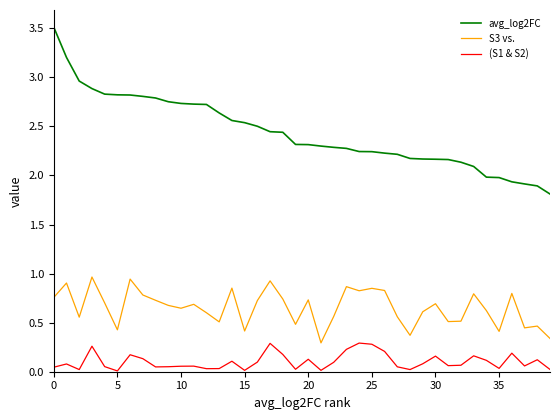

Is this an area chart (filled region under the line)?

No